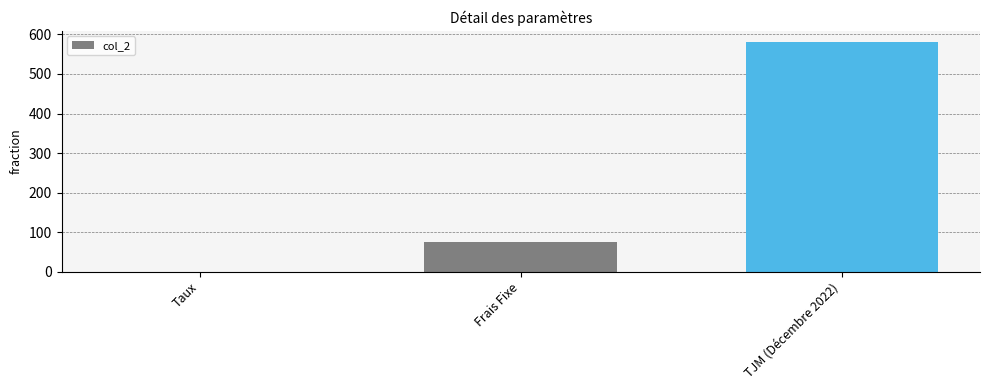

Which has a higher value, Taux or TJM (Décembre 2022)?

TJM (Décembre 2022)